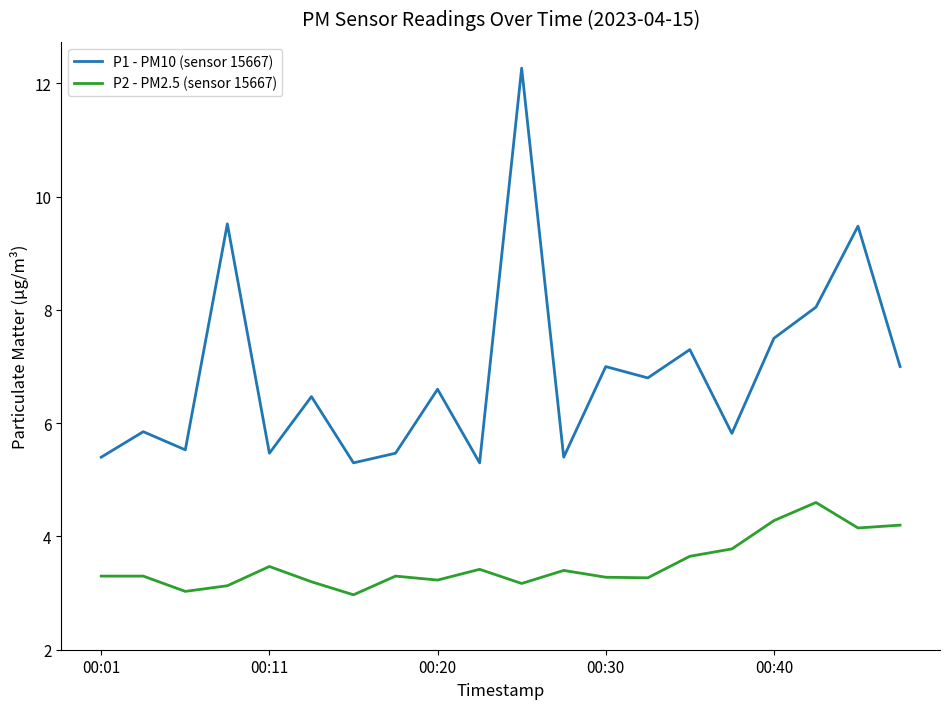

Which series has the widest spread of values?

P1 - PM10 (sensor 15667)